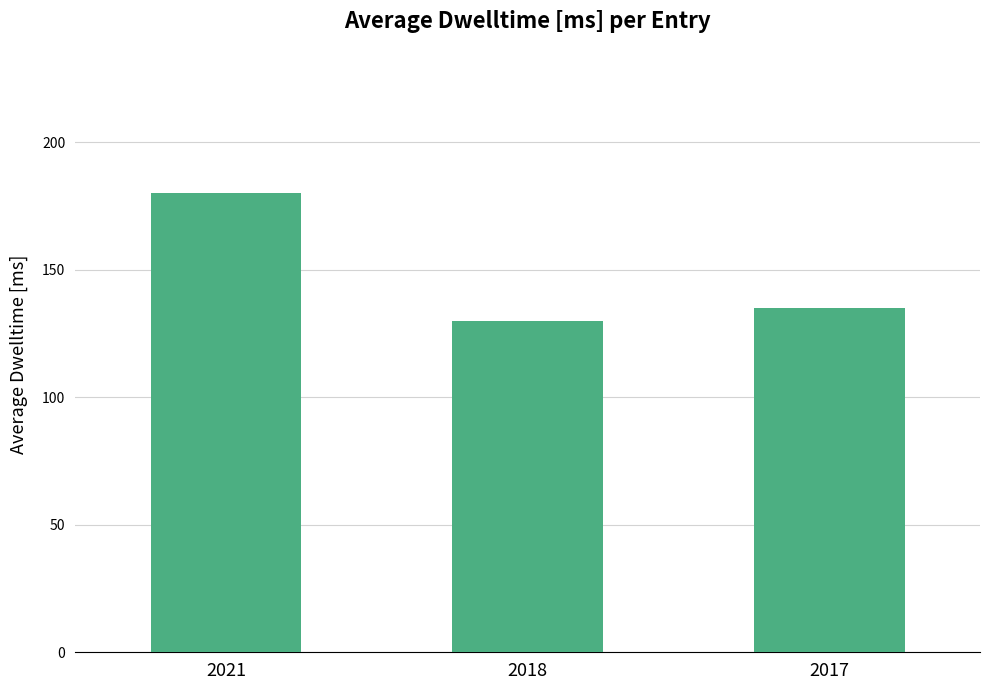

Rank the categories by value from highest to lowest.

2021, 2017, 2018